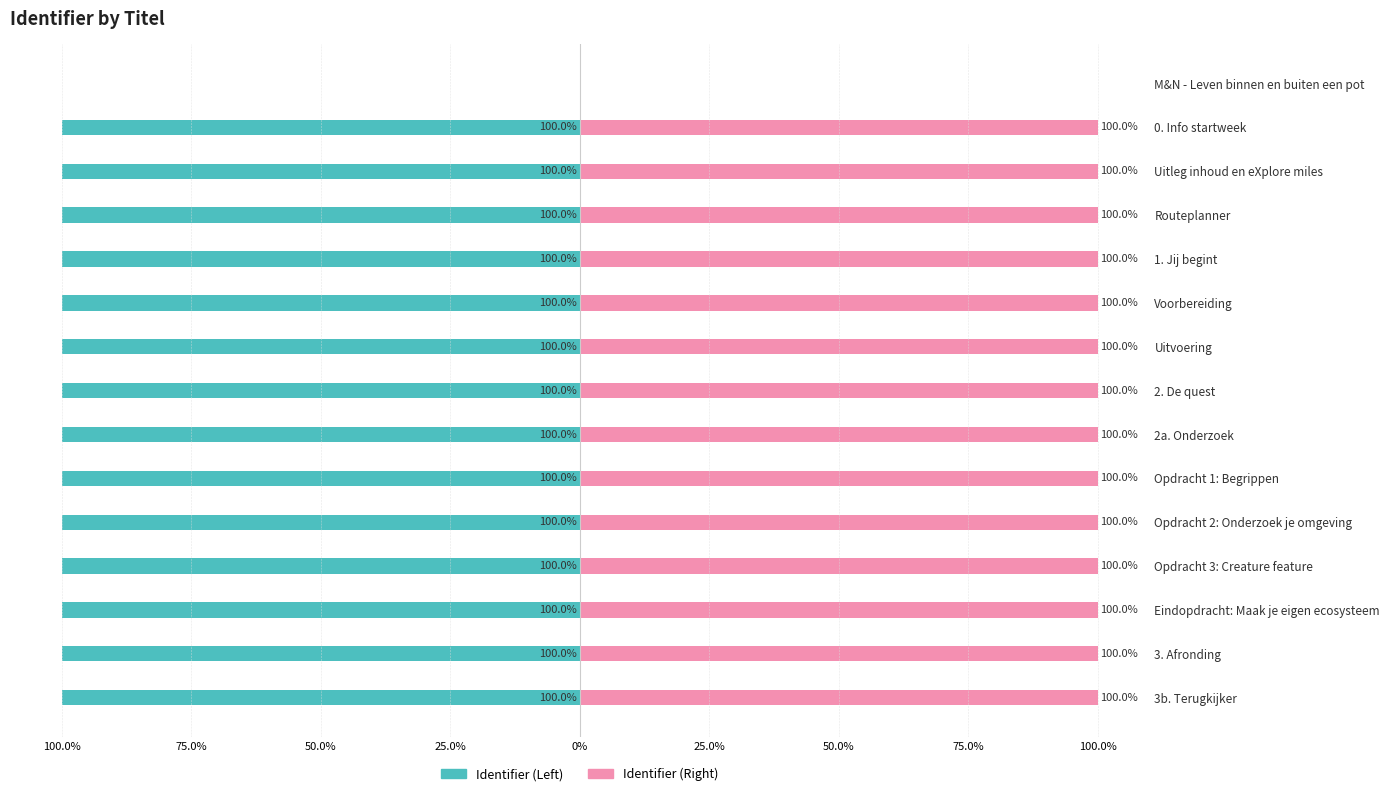

What is the highest value of the Identifier (Right) series?

100.0